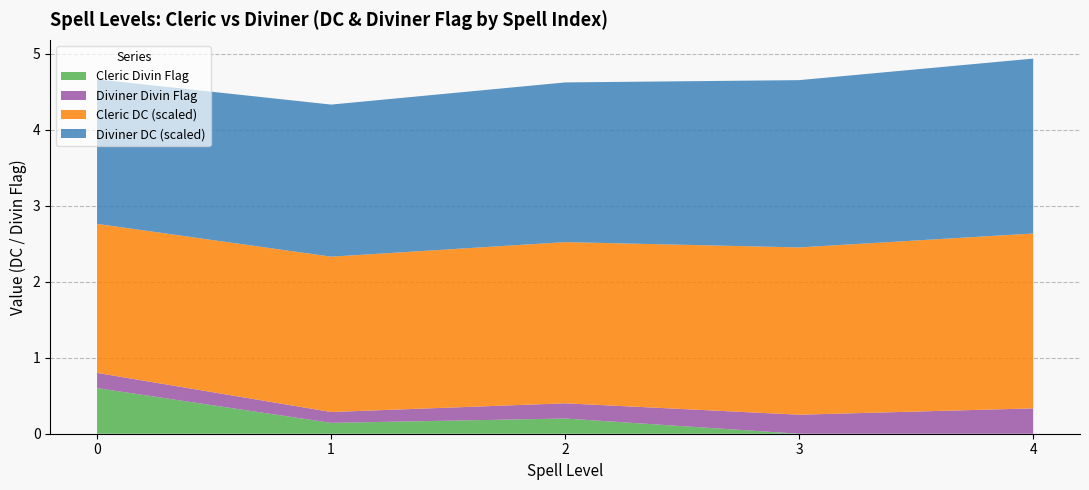

Is it true that Cleric Divin Flag equals 0.2 at 2?

True